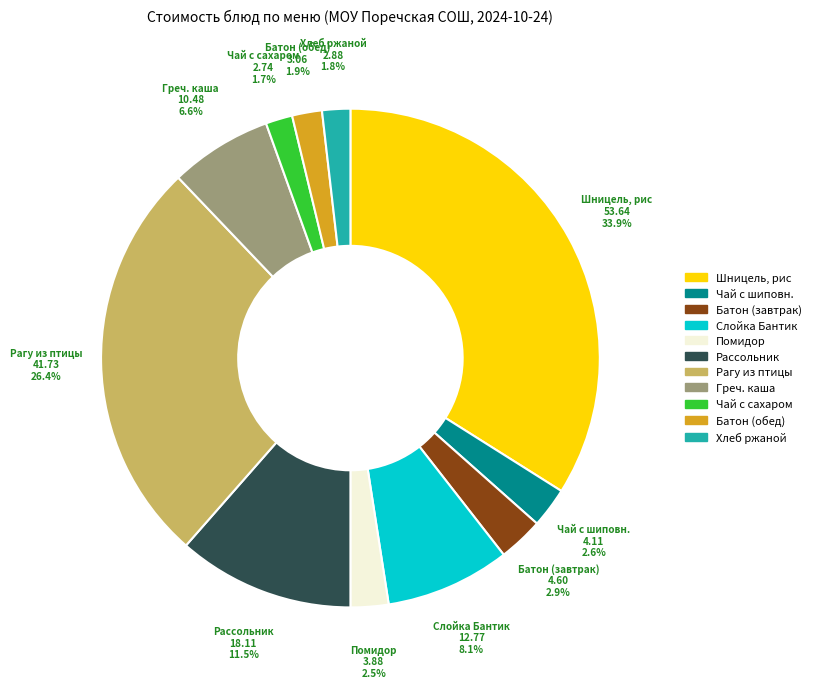

Is there a majority slice in this chart?

No